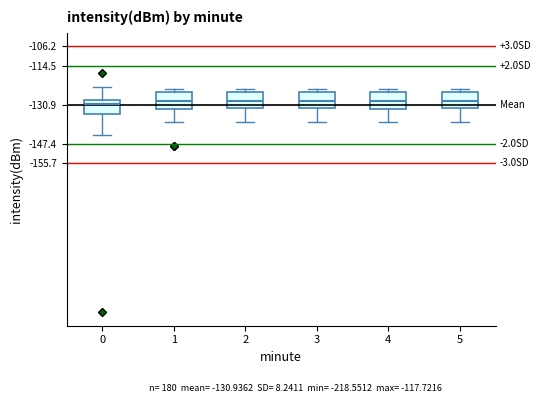

Reading left to right, read every box against the y-axis: the position of its median line, the range the box covers, and the ends of its whiskers. The values are not printed on the chart, so give them approximately, as read against the axis.

0: median -130, box -135 to -129, whiskers -144 to -123
1: median -130, box -133 to -126, whiskers -138 to -124
2: median -130, box -132 to -126, whiskers -138 to -124
3: median -130, box -132 to -126, whiskers -138 to -124
4: median -130, box -133 to -126, whiskers -138 to -124
5: median -130, box -132 to -126, whiskers -138 to -124